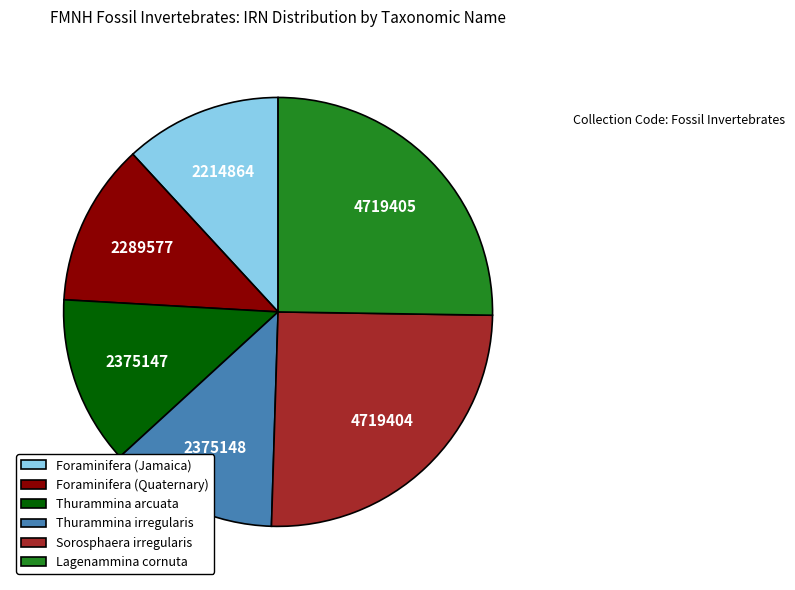

Is there a majority slice in this chart?

No